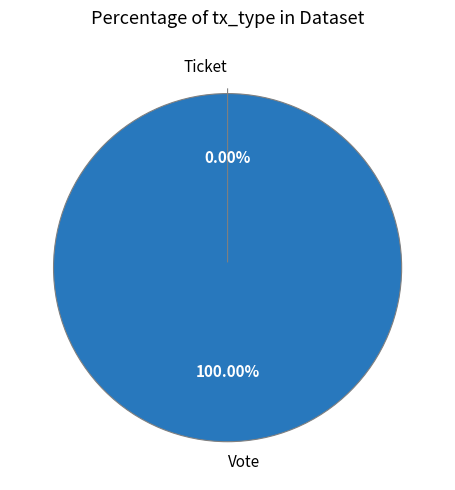

What is the largest slice in the pie chart?

Vote